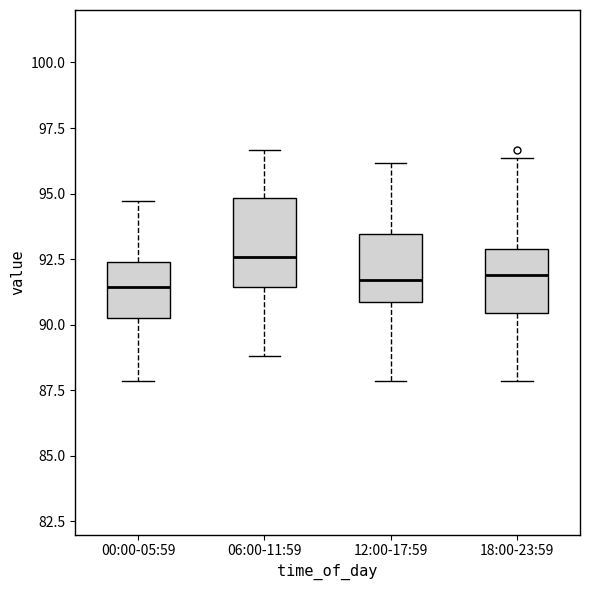

Reading left to right, read every box against the y-axis: the position of its median line, the range the box covers, and the ends of its whiskers. The values are not printed on the chart, so give them approximately, as read against the axis.

00:00-05:59: median 91.5, box 90.0 to 92.5, whiskers 88.0 to 94.5
06:00-11:59: median 92.5, box 91.5 to 95.0, whiskers 89.0 to 96.5
12:00-17:59: median 91.5, box 91.0 to 93.5, whiskers 88.0 to 96.0
18:00-23:59: median 92.0, box 90.5 to 93.0, whiskers 88.0 to 96.5